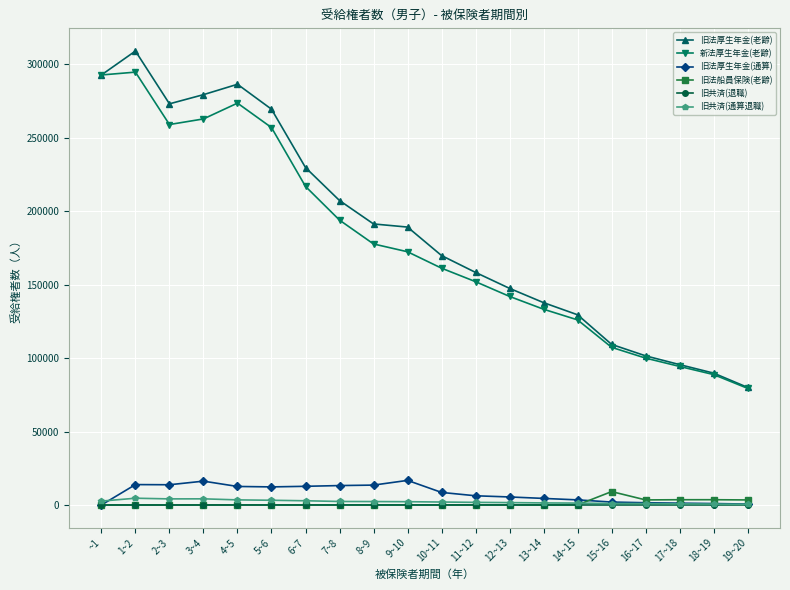

What is the greatest value displayed?

309120